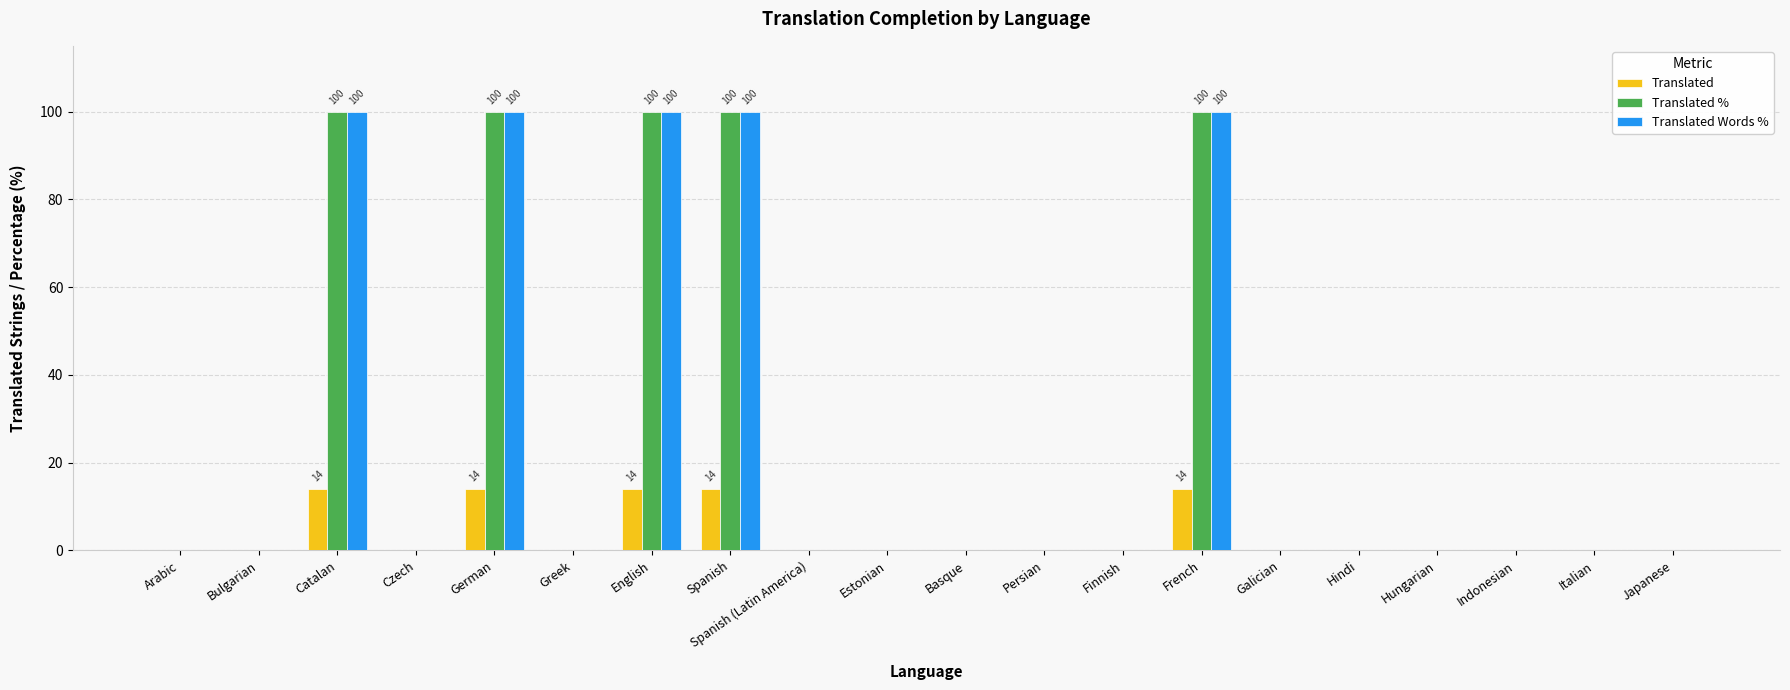

Are the bars horizontal?

No